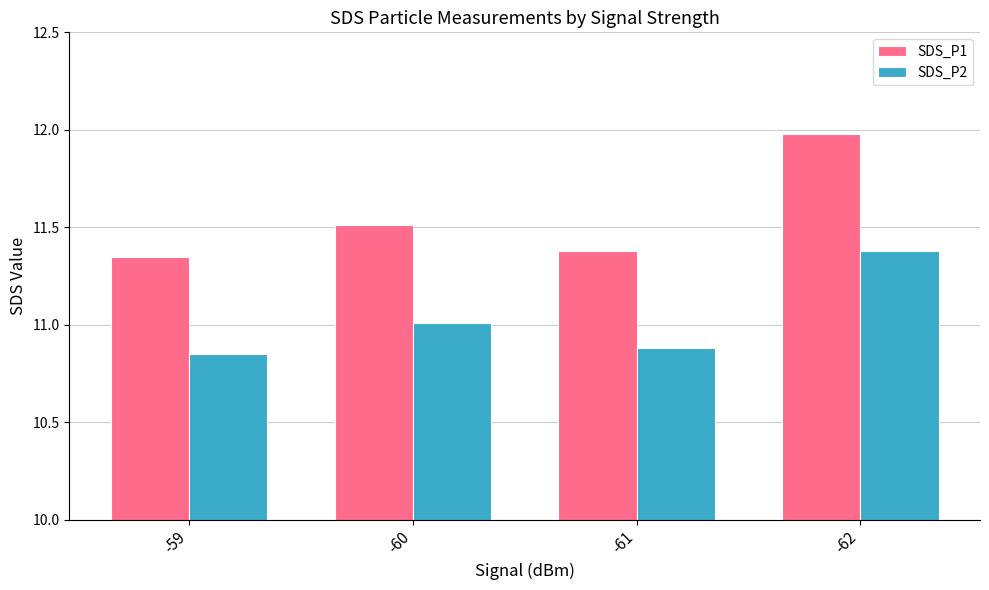

What is the value of the SDS_P1 bar at the 2nd from the left?

11.5